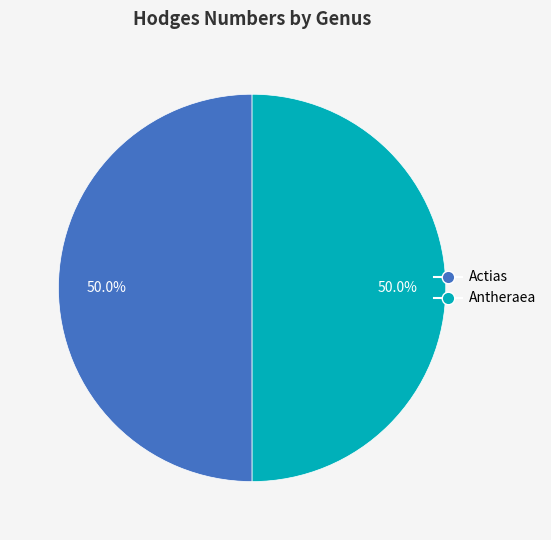

How many slices are in this pie chart?

2